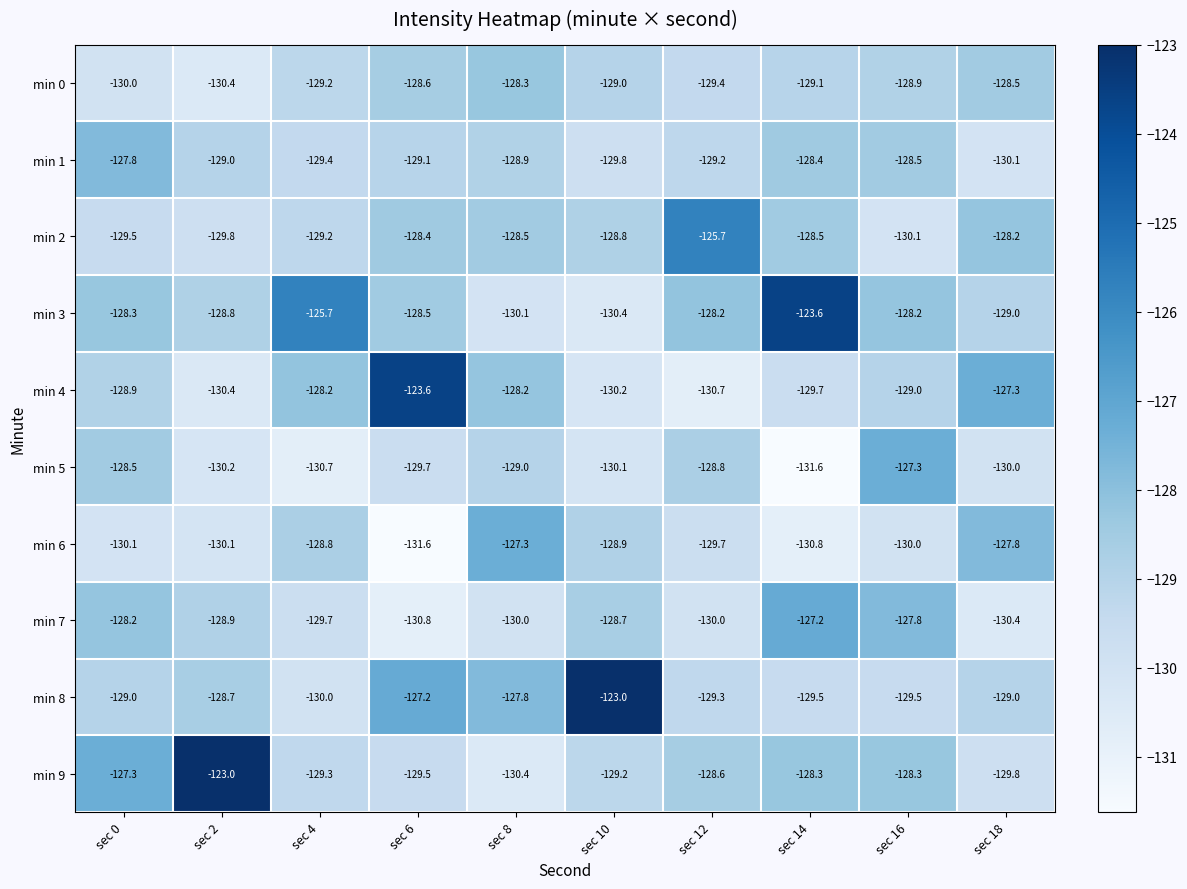

At how many categories does at least one series exceed -127?

6